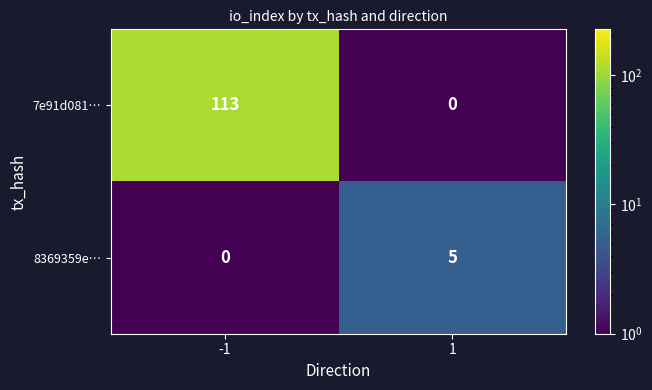

Which series changed the most between -1 and 1?

7e91d081…